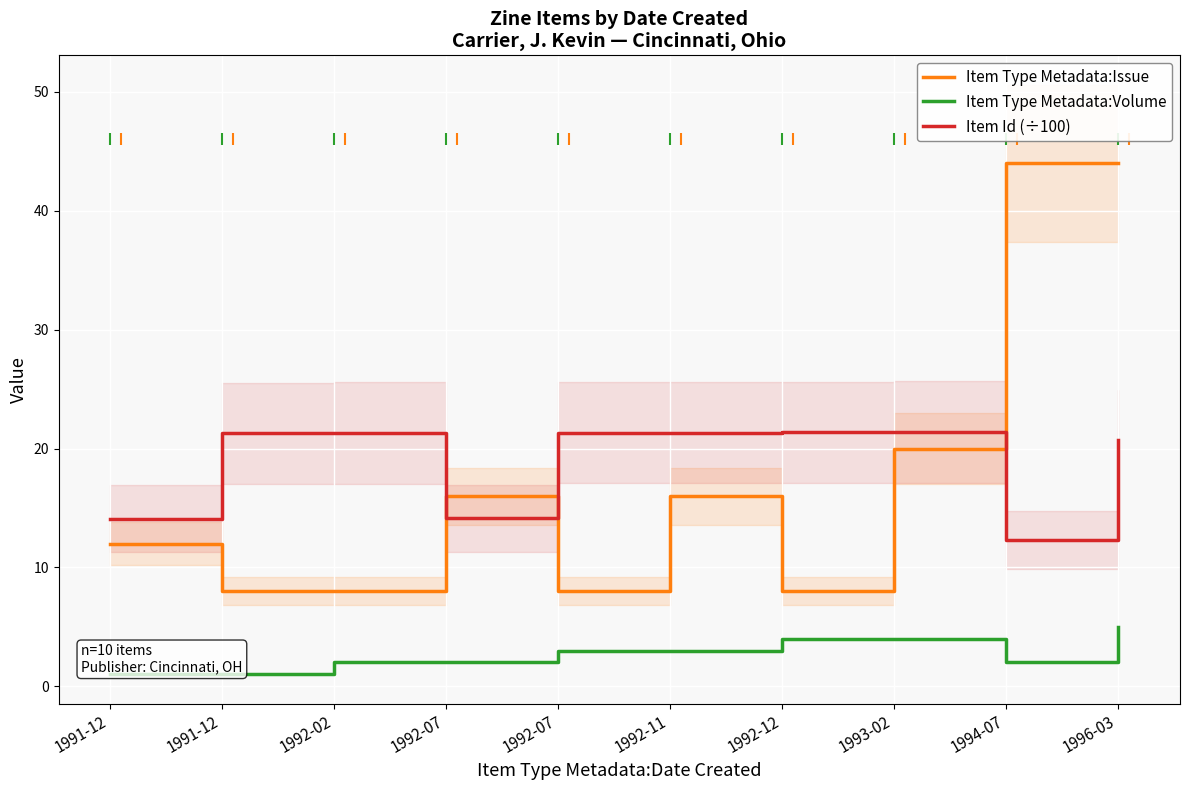

Reading left to right, what are all the values shown in this chart?

Item Type Metadata:Issue: 12.0	8.0	8.0	16.0	8.0	16.0	8.0	20.0	44.0	44.0
Item Type Metadata:Volume: 1.0	1.0	2.0	2.0	3.0	3.0	4.0	4.0	2.0	5.0
Item Id (÷100): 14.1	21.3	21.3	14.1	21.3	21.3	21.4	21.4	12.3	20.8